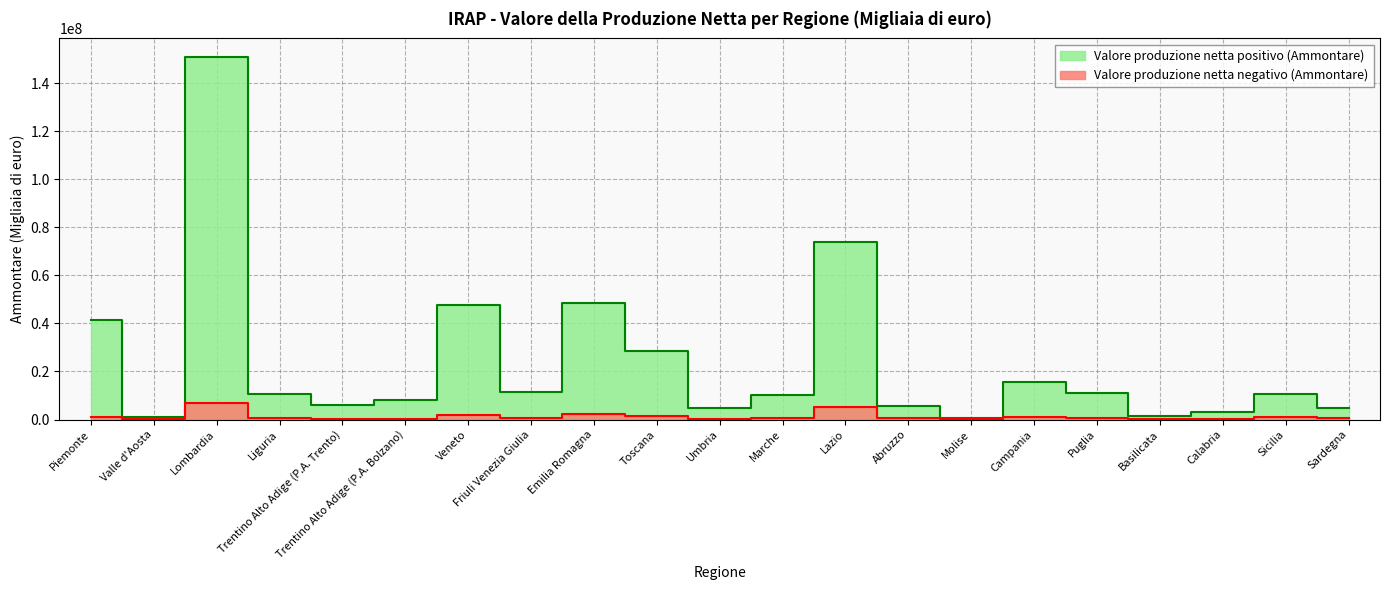

What is the spread (max minus min) of values at Lazio?

68797314